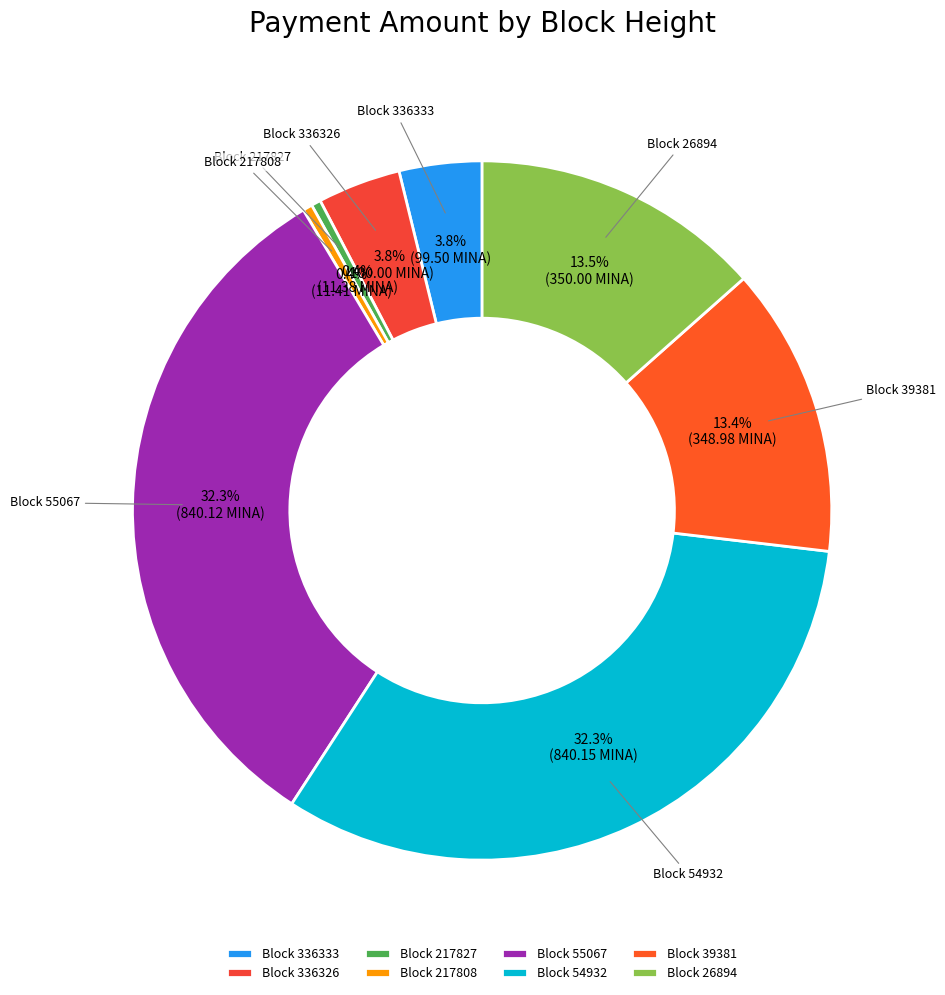

How many segments does this pie chart have?

8